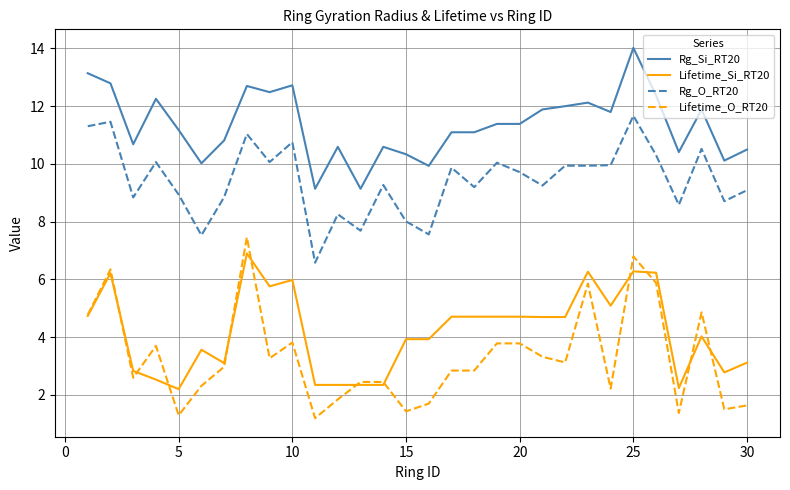

Which series has the widest spread of values?

Lifetime_O_RT20